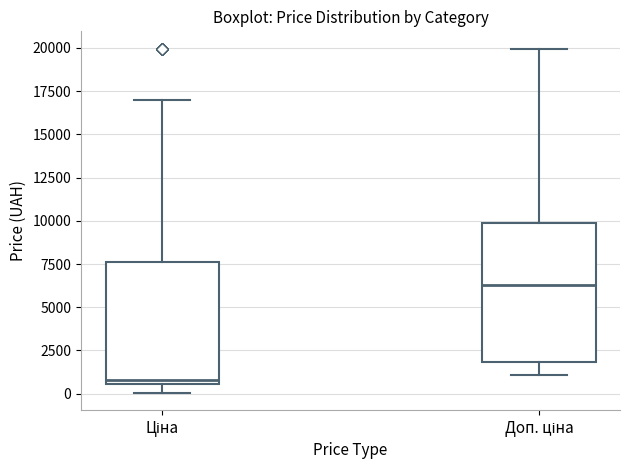

Where is the upper edge of the box for Доп. ціна on the y-axis? The values are not printed on the chart, so give them approximately, as read against the axis.

10000